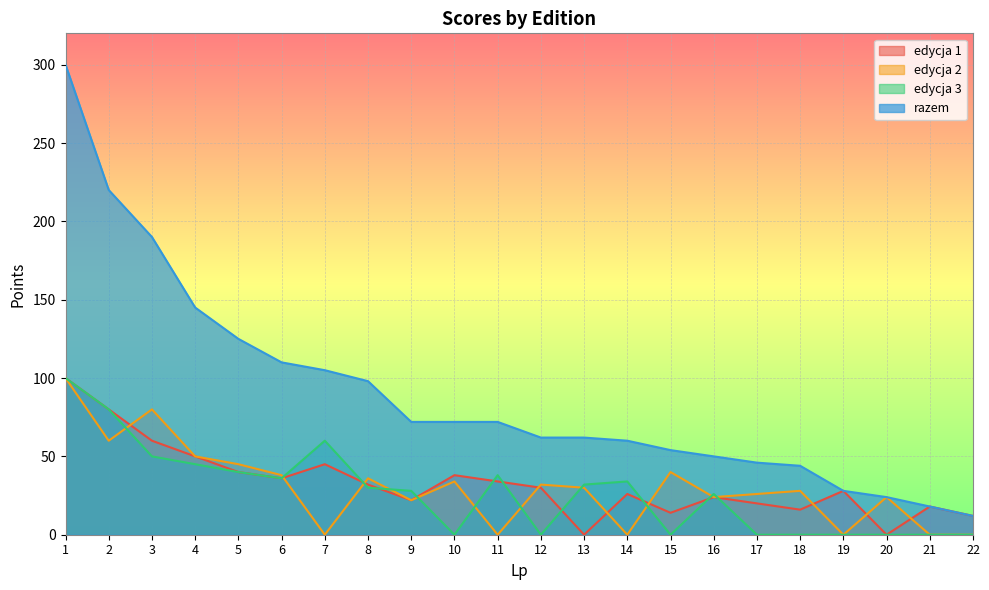

Where does the razem series first go above 72?

1